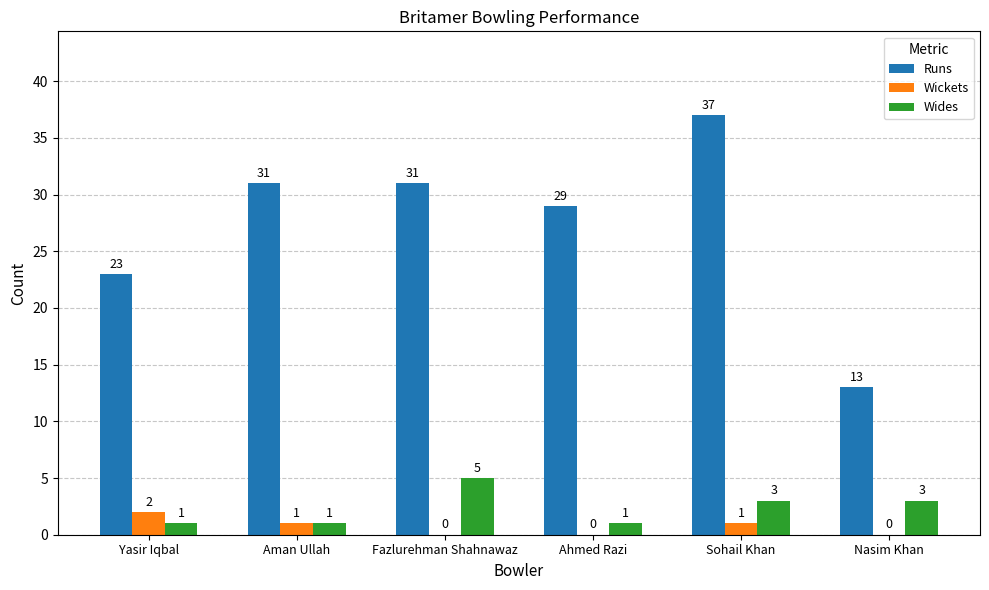

Where does the Wickets series first go above 1?

Yasir Iqbal